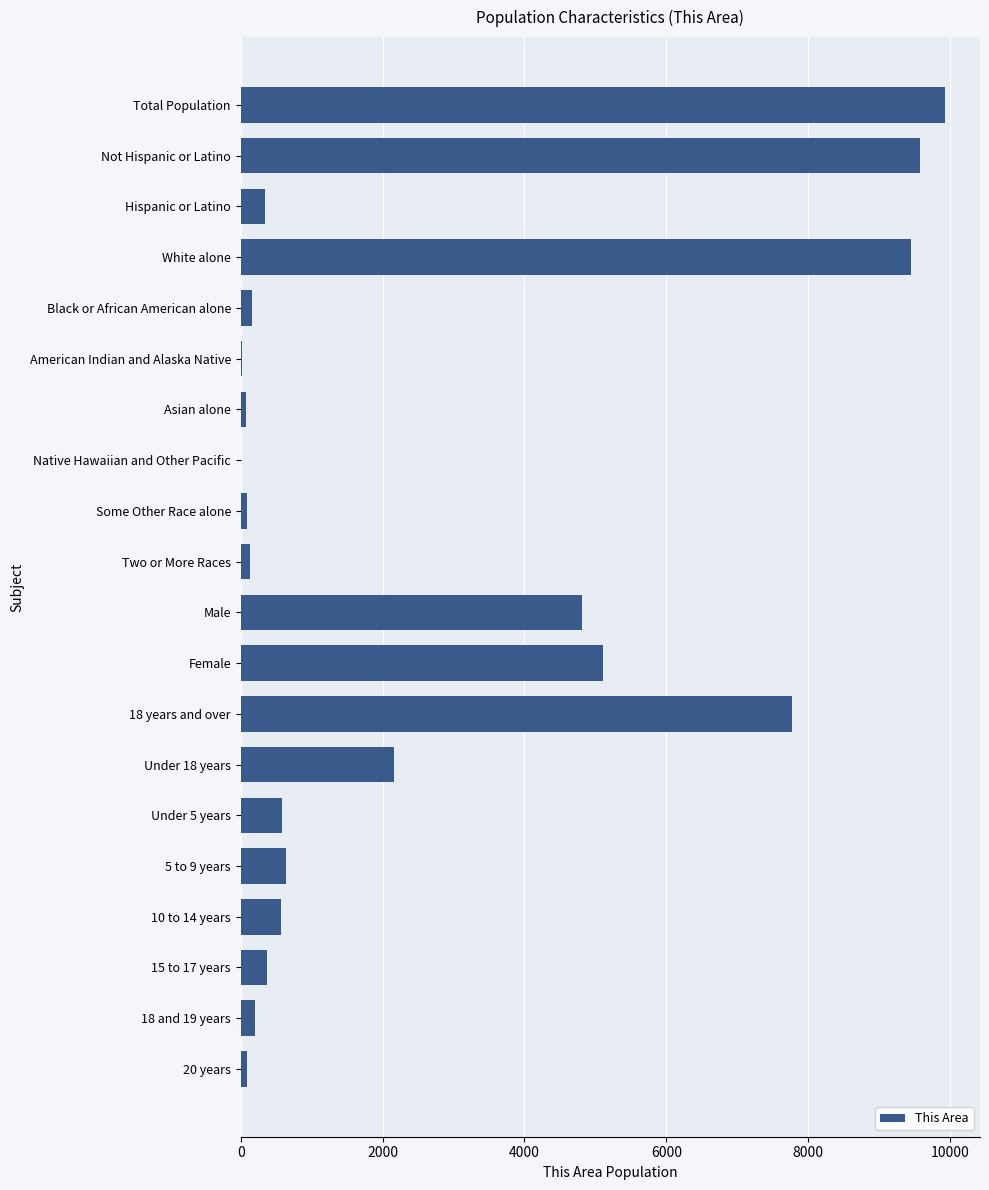

Which category has the highest value across all series?

Total Population